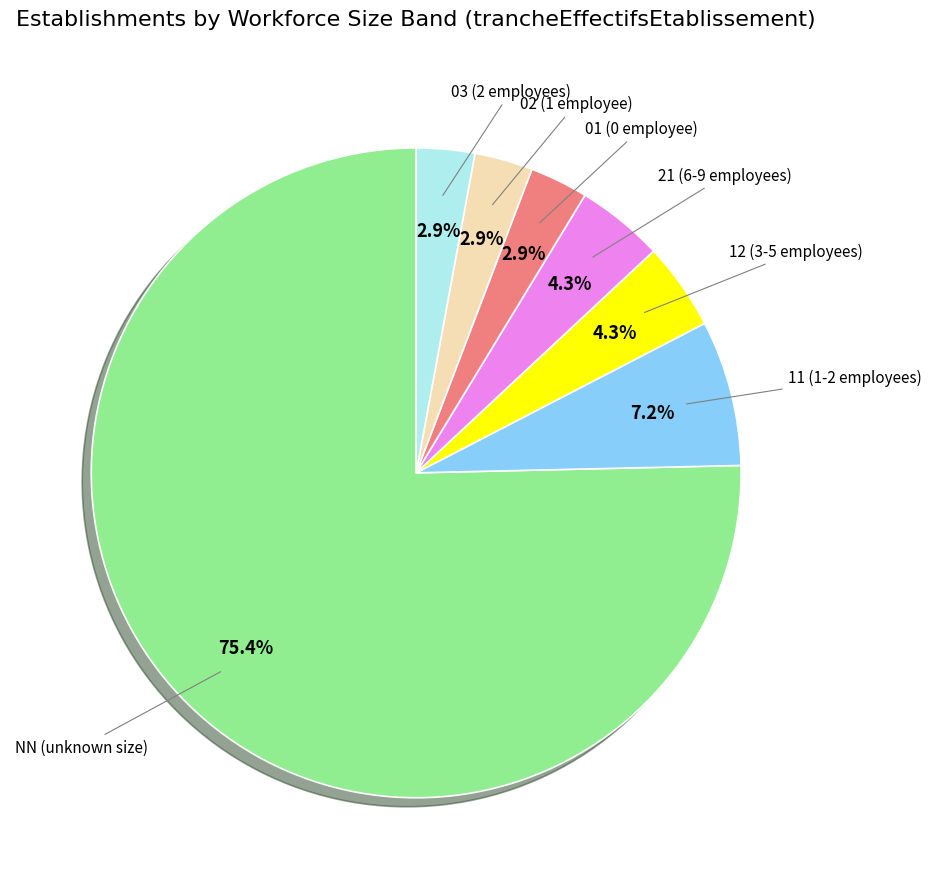

Does any single category account for the majority?

Yes